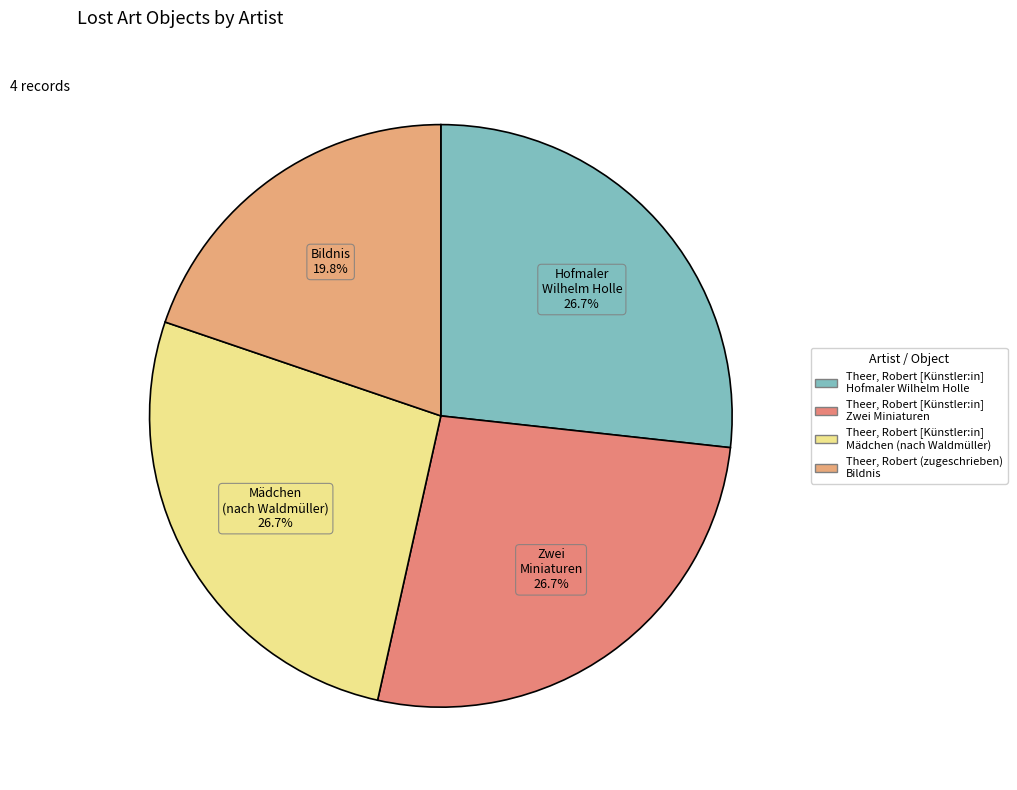

How many segments does this pie chart have?

4